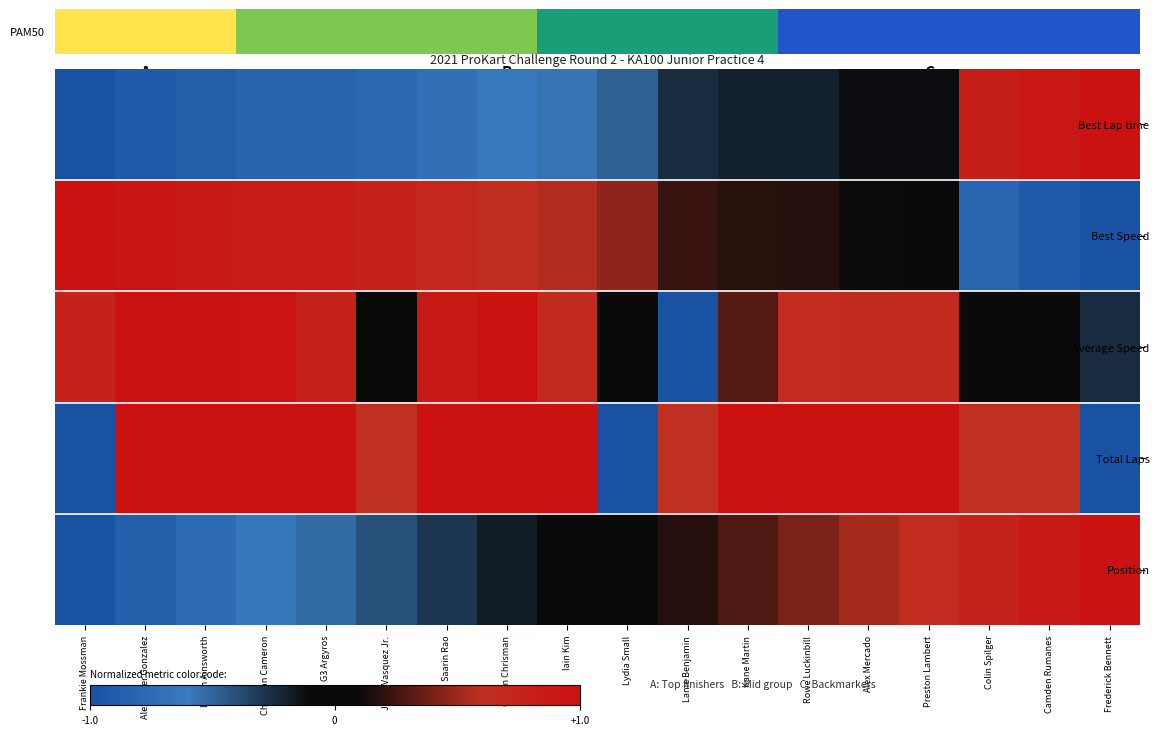

What is the total value across all series at Preston Lambert?

3.6